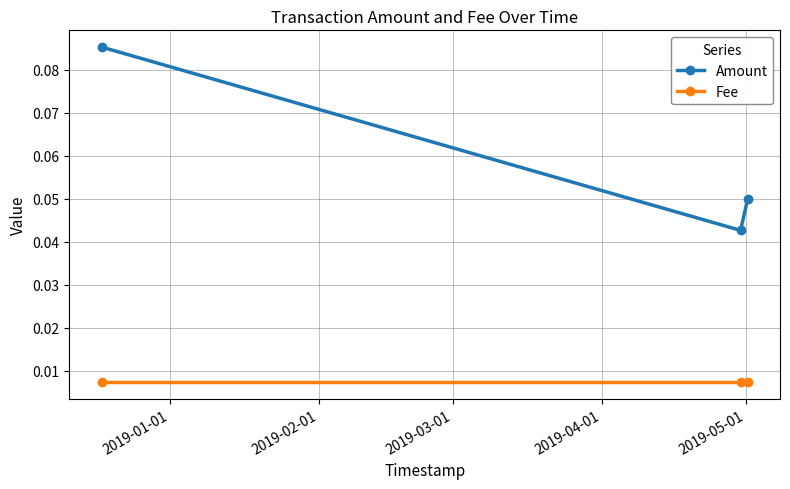

Does the chart have visible grid lines?

Yes